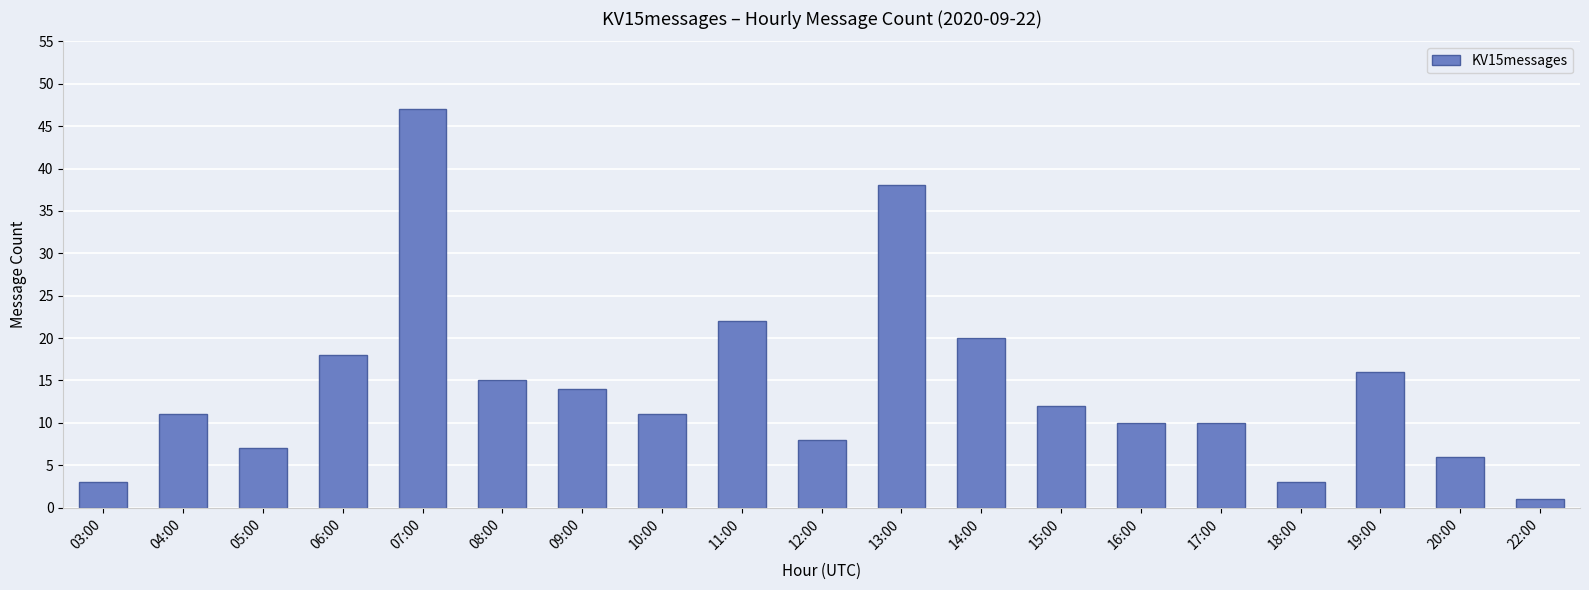

What is the sum of all values?

272